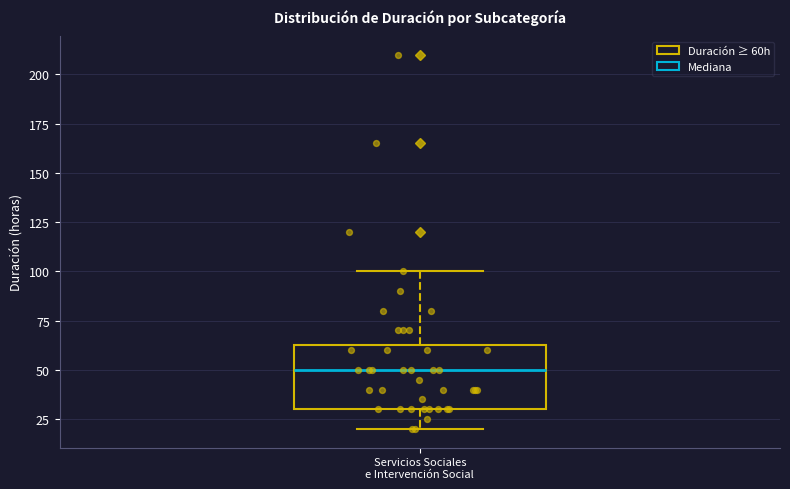

Where is the lower edge of the box for Servicios Sociales e Intervención Social on the y-axis? The values are not printed on the chart, so give them approximately, as read against the axis.

30